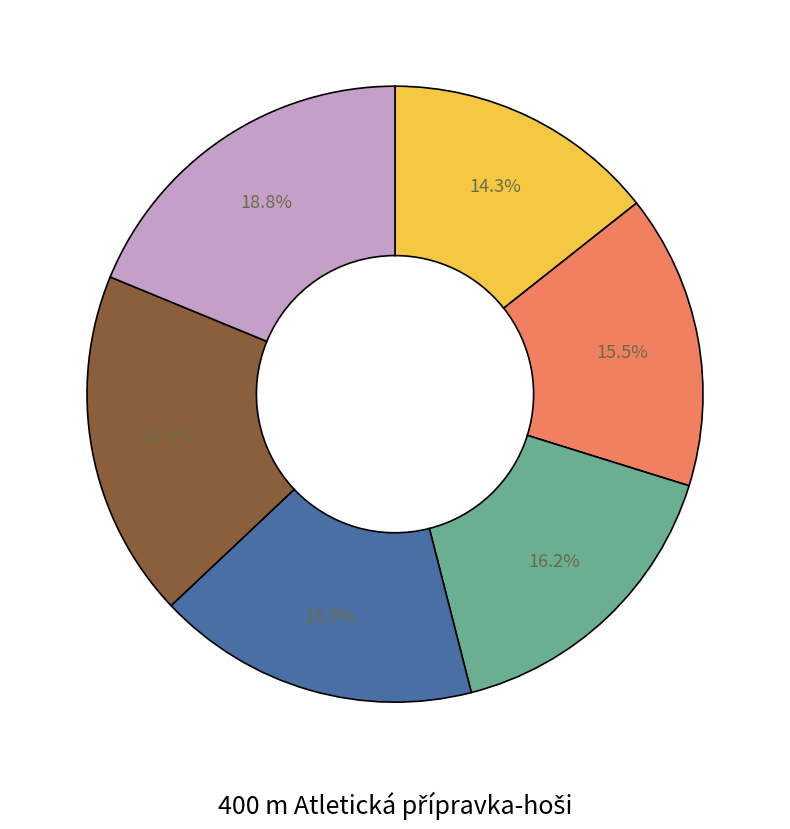

Does any single category account for the majority?

No